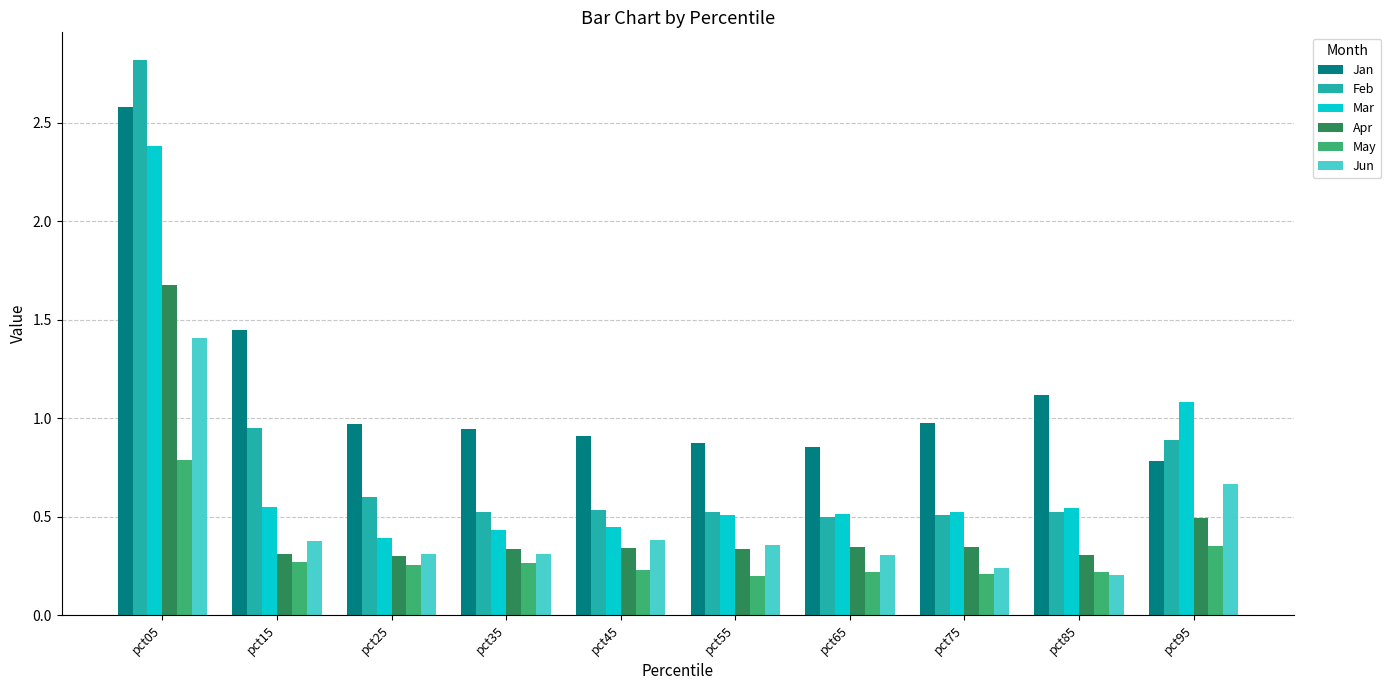

Is the value of Mar at pct95 greater than the value of Jun at pct05?

No